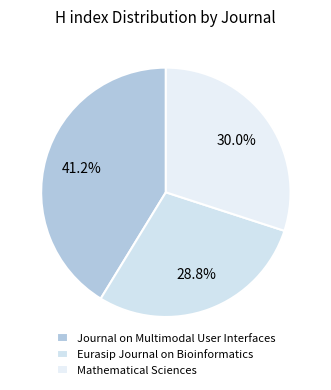

Combined, do Mathematical Sciences and Journal on Multimodal User Interfaces account for over 50%?

Yes